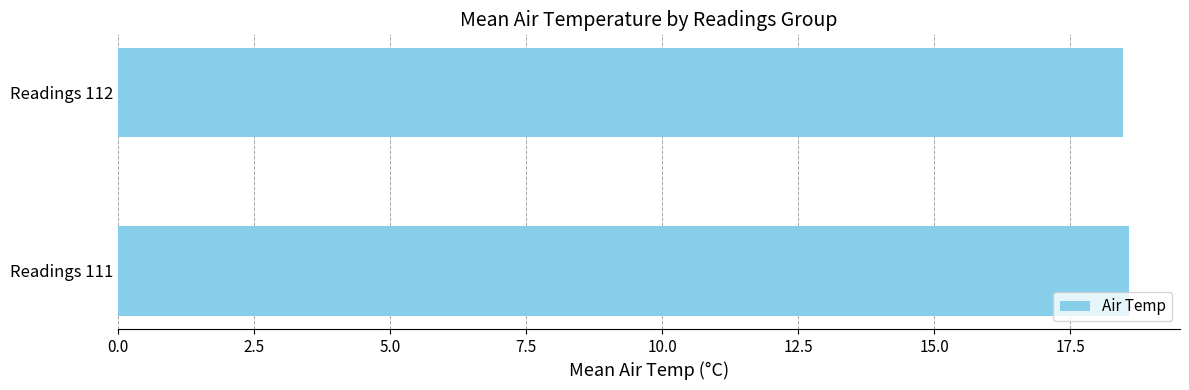

Reading top to bottom, extract all data points from this chart.

Readings 112=18.5	Readings 111=18.6